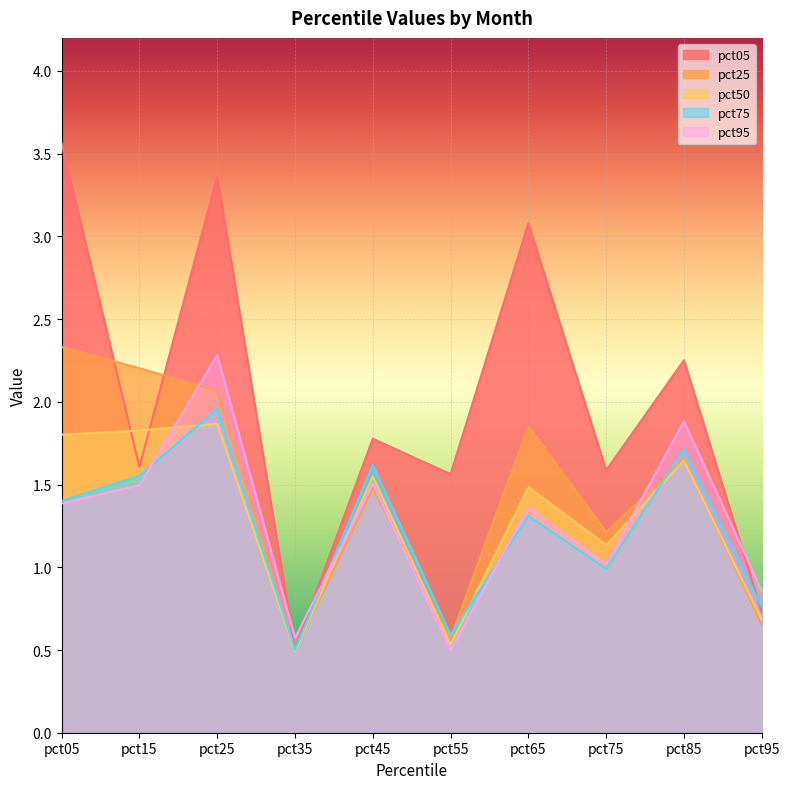

Reading left to right, transcribe all the data shown in this chart.

pct05: 3.6	1.6	3.4	0.5	1.8	1.6	3.1	1.6	2.3	0.7
pct25: 2.3	2.2	2.1	0.5	1.5	0.6	1.9	1.2	1.7	0.7
pct50: 1.8	1.8	1.9	0.5	1.6	0.5	1.5	1.1	1.6	0.7
pct75: 1.4	1.6	2.0	0.5	1.6	0.6	1.3	1.0	1.7	0.8
pct95: 1.4	1.5	2.3	0.6	1.5	0.5	1.4	1.0	1.9	0.9